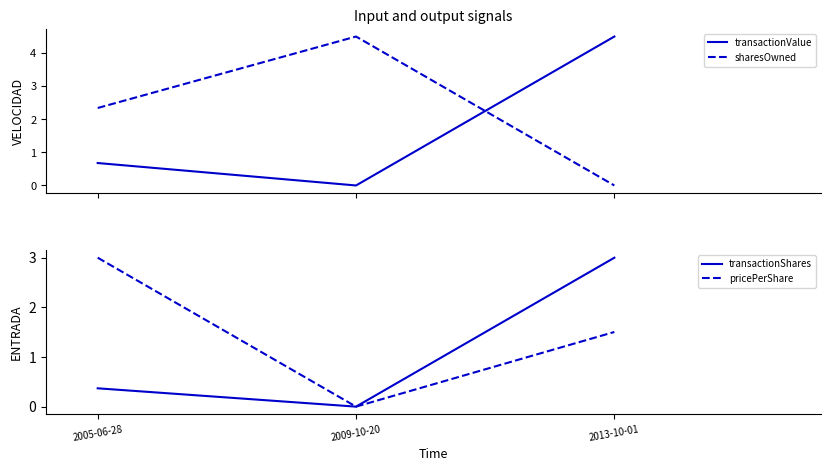

Reading left to right, extract all data points from this chart.

transactionValue: 2005-06-28=0.7	2009-10-20=0.0	2013-10-01=4.5
sharesOwned: 2005-06-28=2.3	2009-10-20=4.5	2013-10-01=0.0
transactionShares: 2005-06-28=0.4	2009-10-20=0.0	2013-10-01=3.0
pricePerShare: 2005-06-28=3.0	2009-10-20=0.0	2013-10-01=1.5